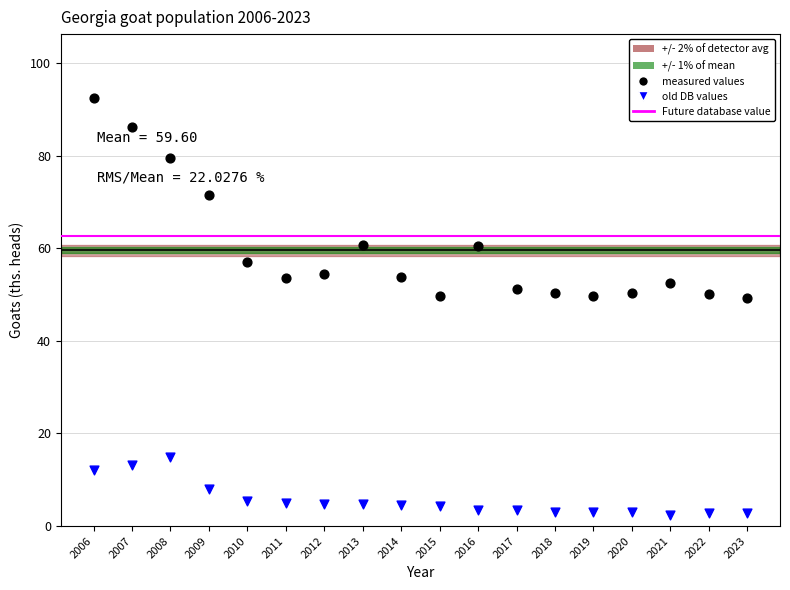

Which series reaches the minimum Y coordinate?

old DB values